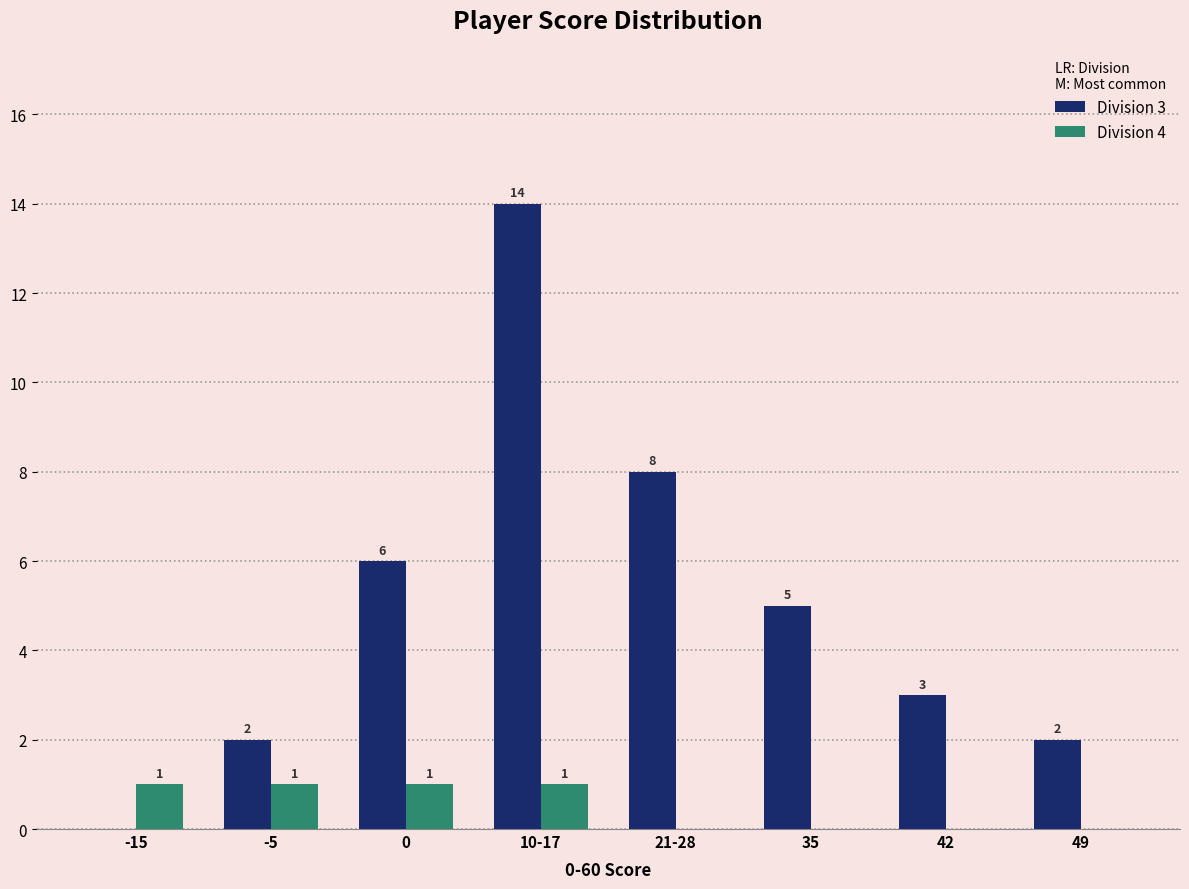

What is the maximum value for Division 3?

14